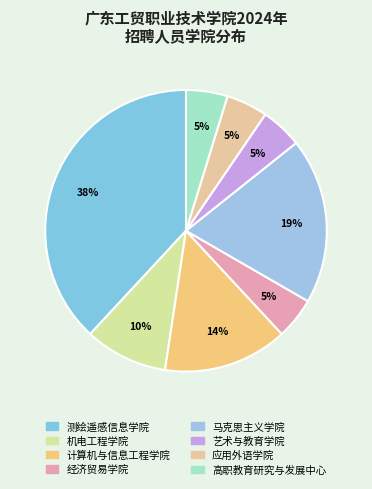

Count the number of slices in the pie.

8